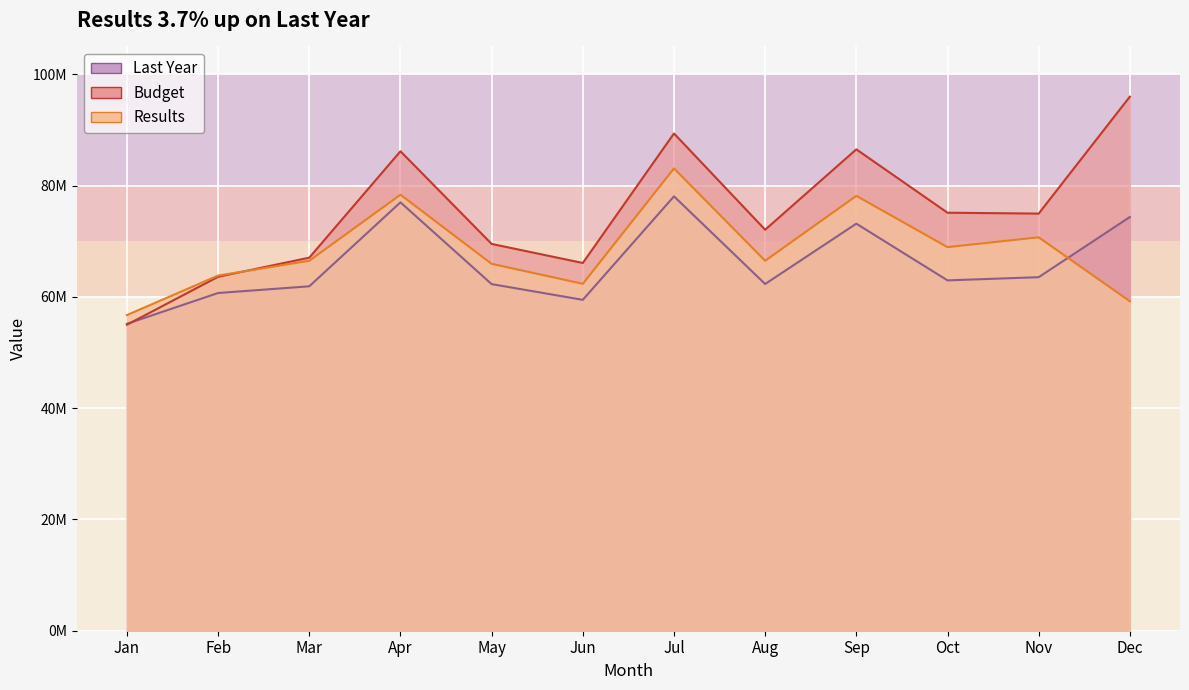

In Budget, how many points are lower than both neighbors (excluding endpoints)?

3